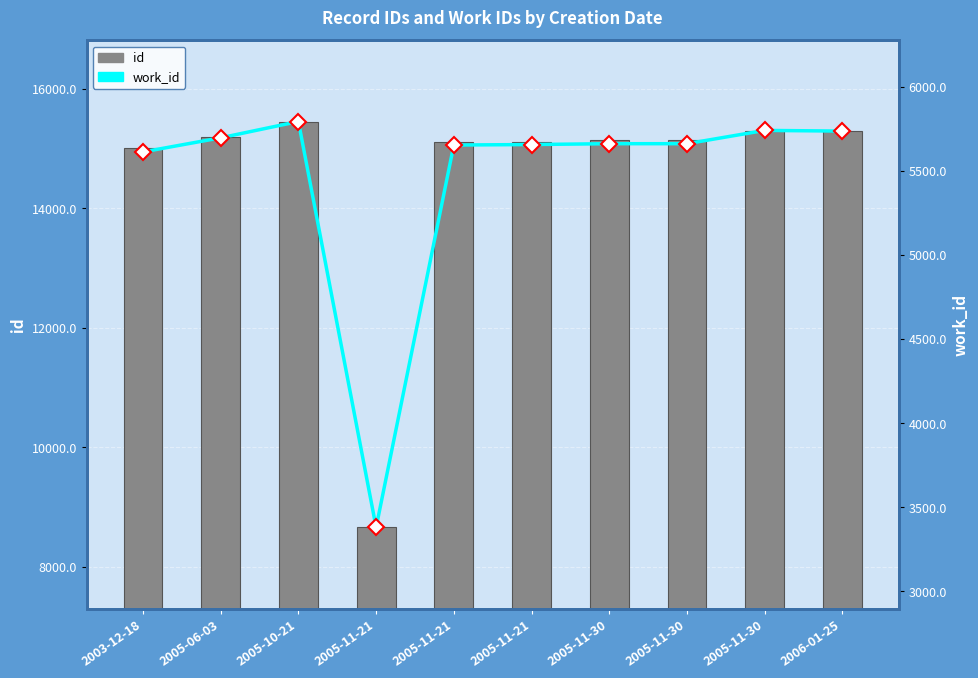

What is the lowest value of the id series?

8658